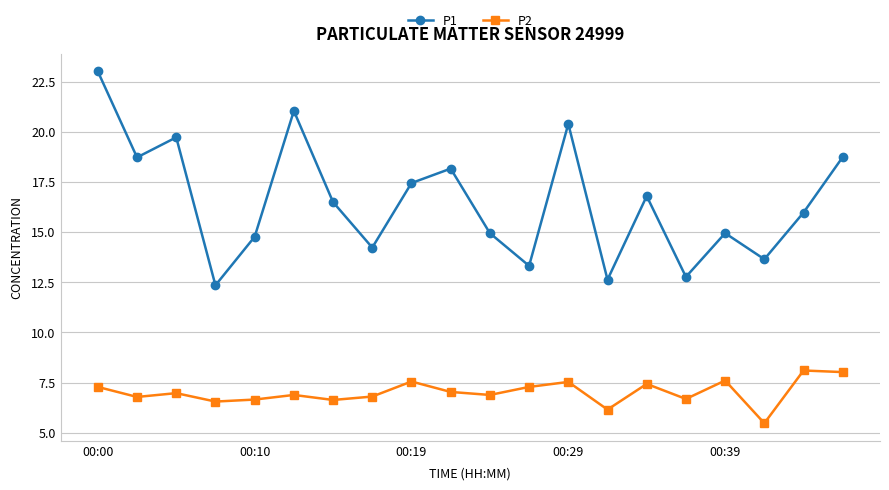

True or false: P2 and P1 cross at least once.

False